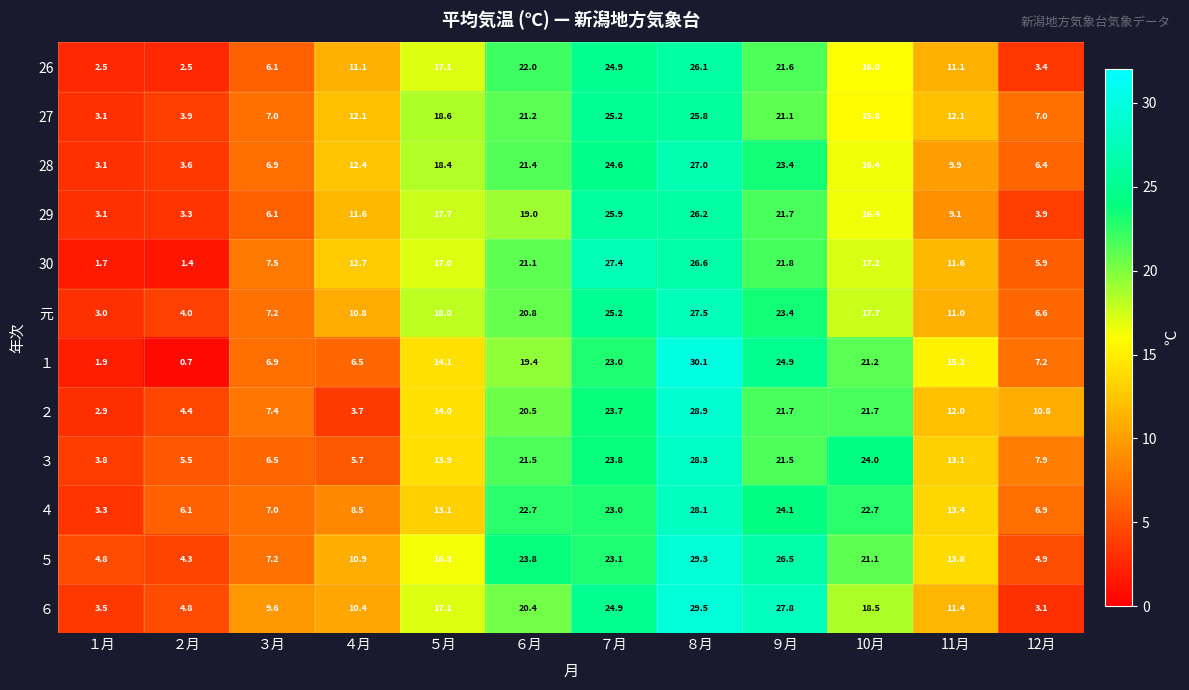

List the labels in order of ６ value, largest first.

８月, ９月, ７月, ６月, 10月, ５月, 11月, ４月, ３月, ２月, １月, 12月